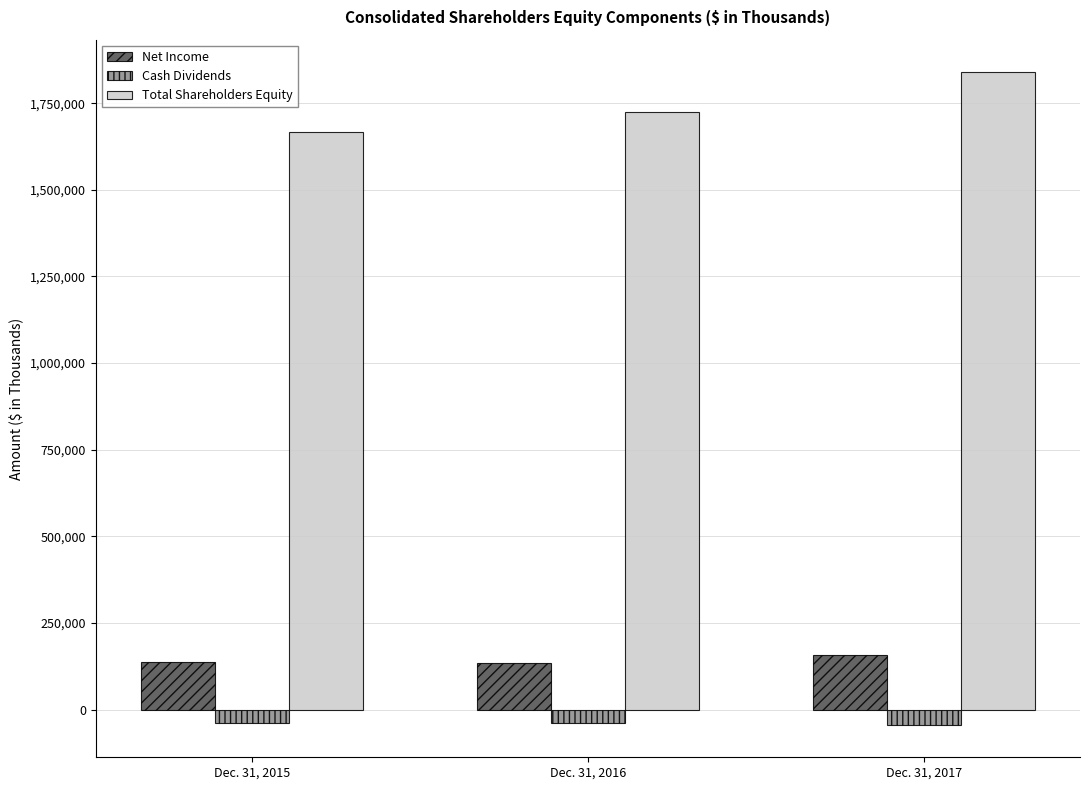

Where is Total Shareholders Equity nearest to the value 1752241?

Dec. 31, 2016